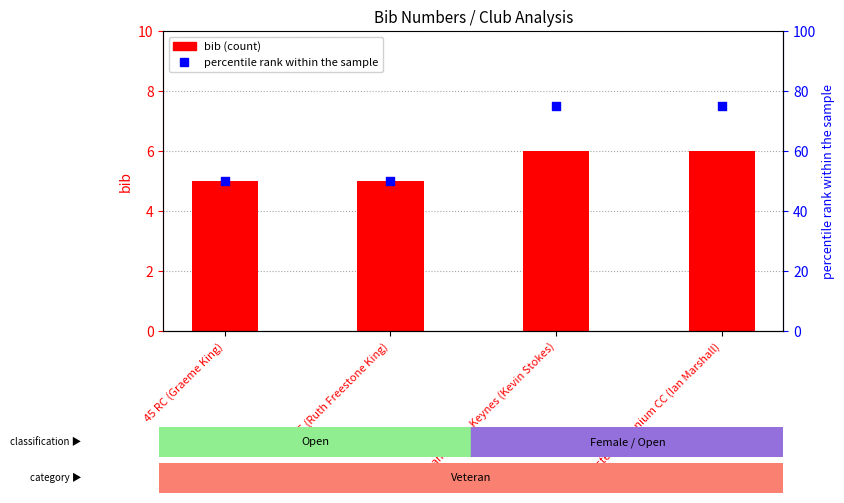

What are all the series names shown in the legend?

bib, percentile rank within the sample